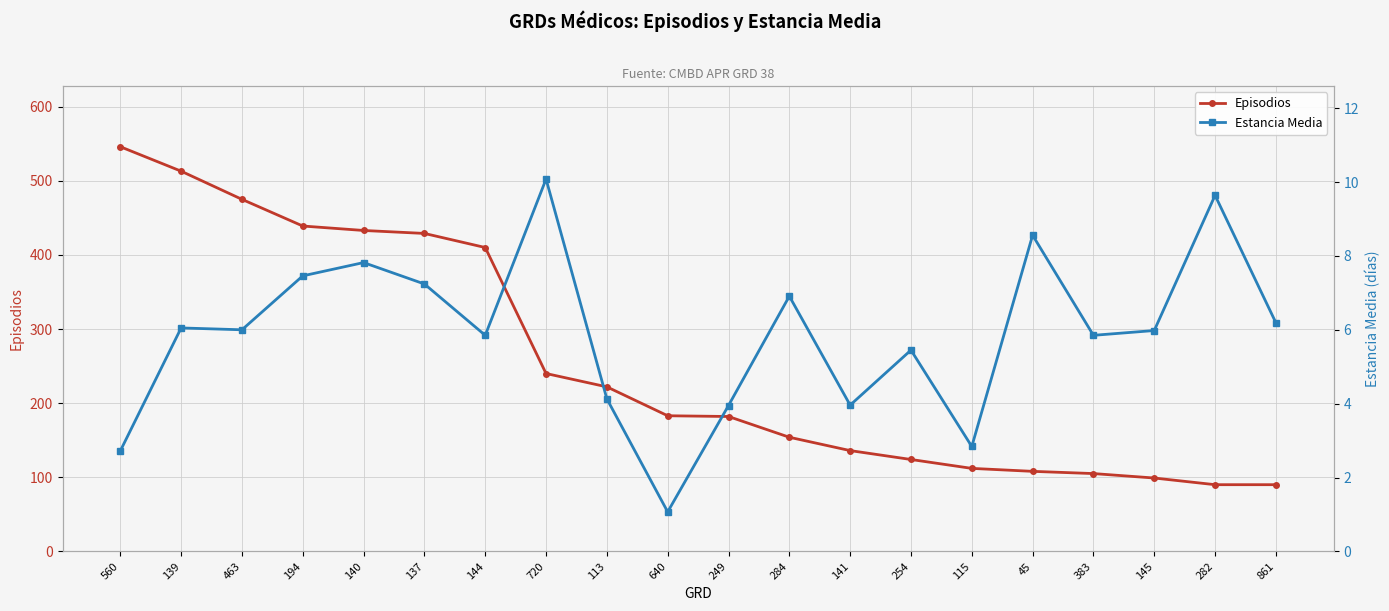

What is the lowest value of the Episodios series?

90